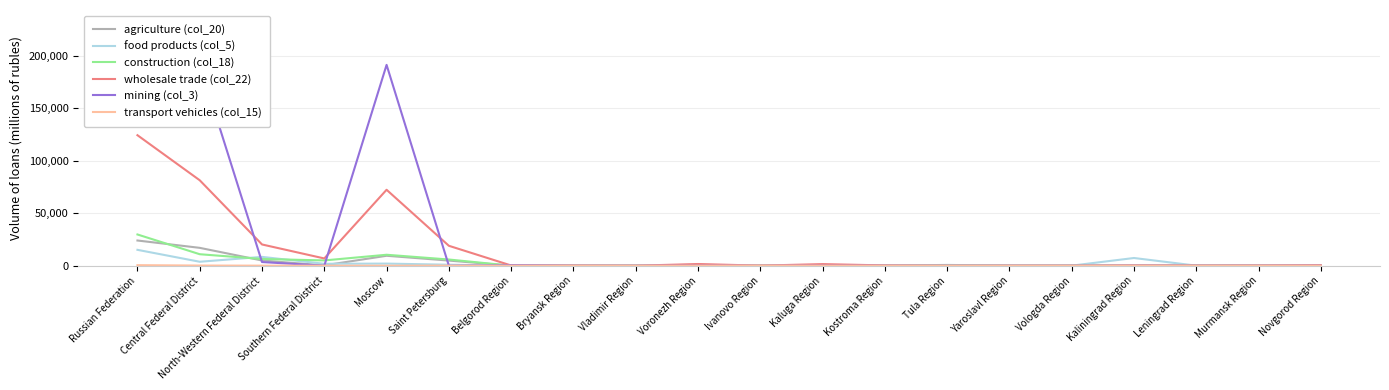

Between Moscow and Russian Federation, which is larger?

Russian Federation